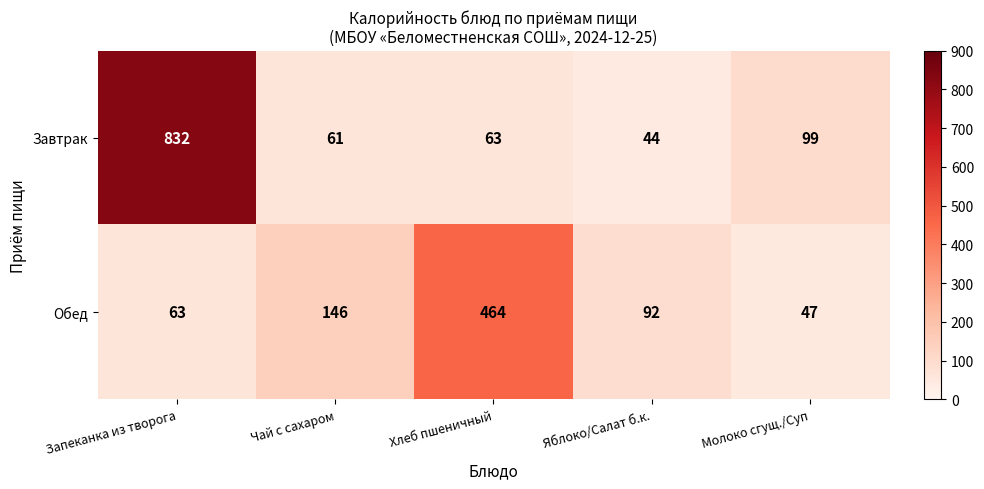

What is the sum of all Обед values?

812